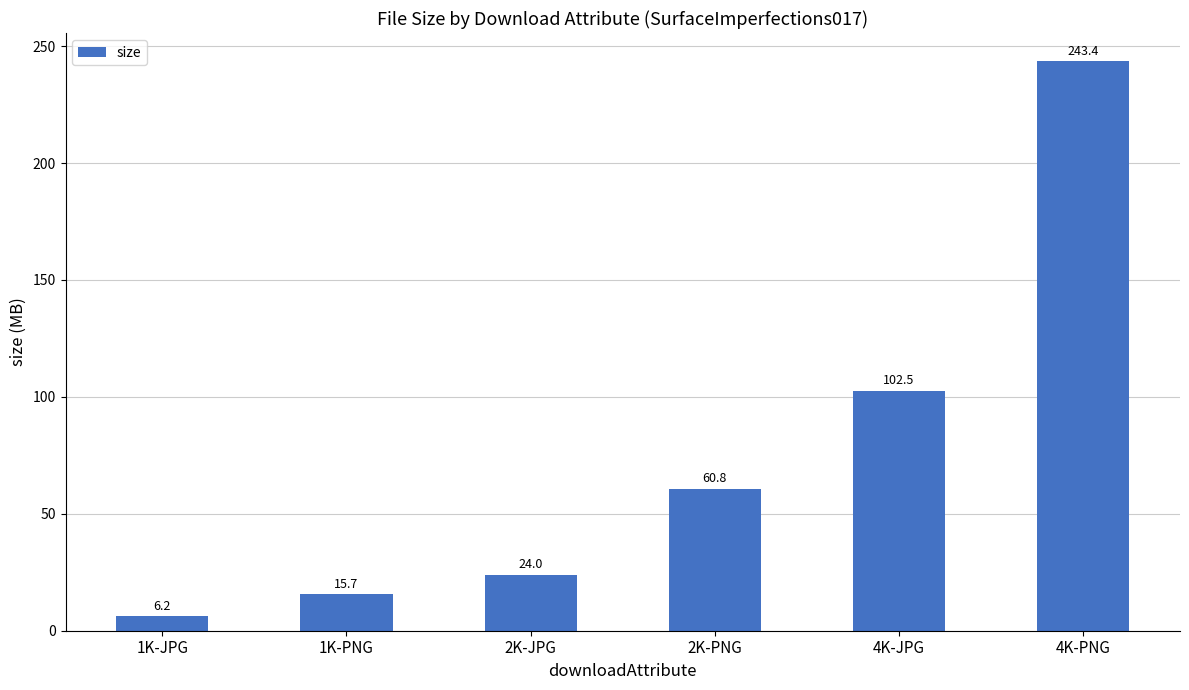

Reading right to left, list all the values displayed in this chart.

243.4	102.5	60.8	24.0	15.7	6.2